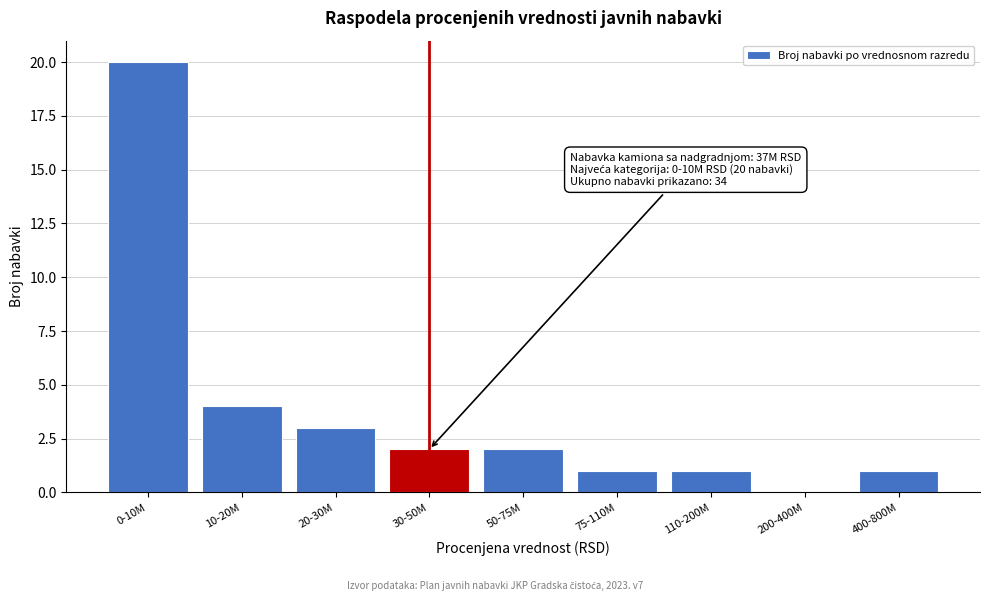

Reading right to left, what are all the values shown in this chart?

400-800M=1	200-400M=0	110-200M=1	75-110M=1	50-75M=2	30-50M=2	20-30M=3	10-20M=4	0-10M=20